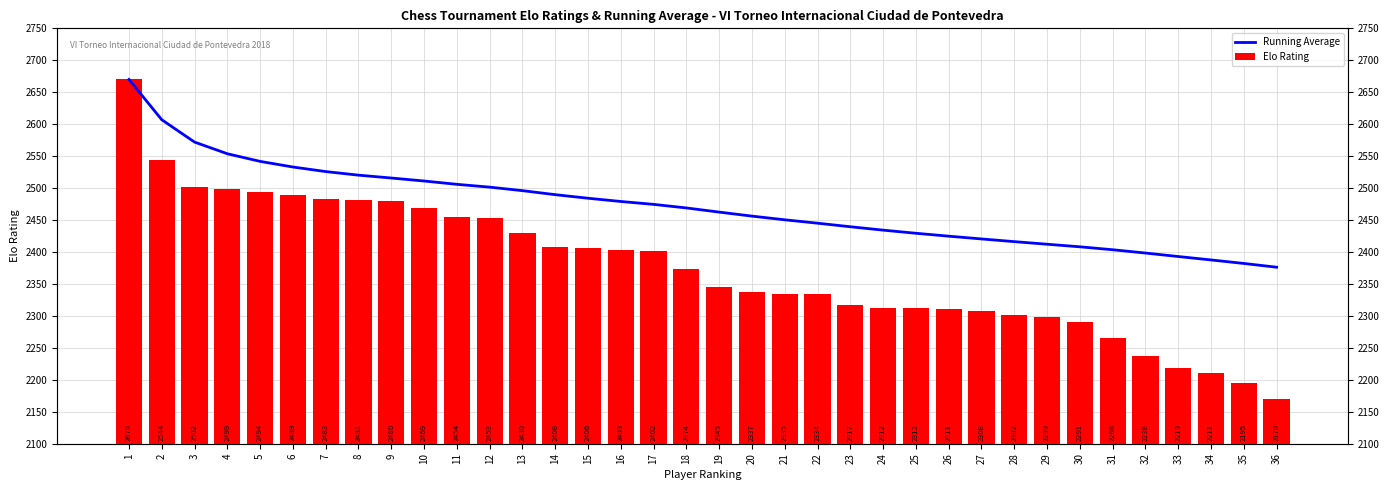

What is the value of the Running Average bar at the 5th from the left?

2541.8